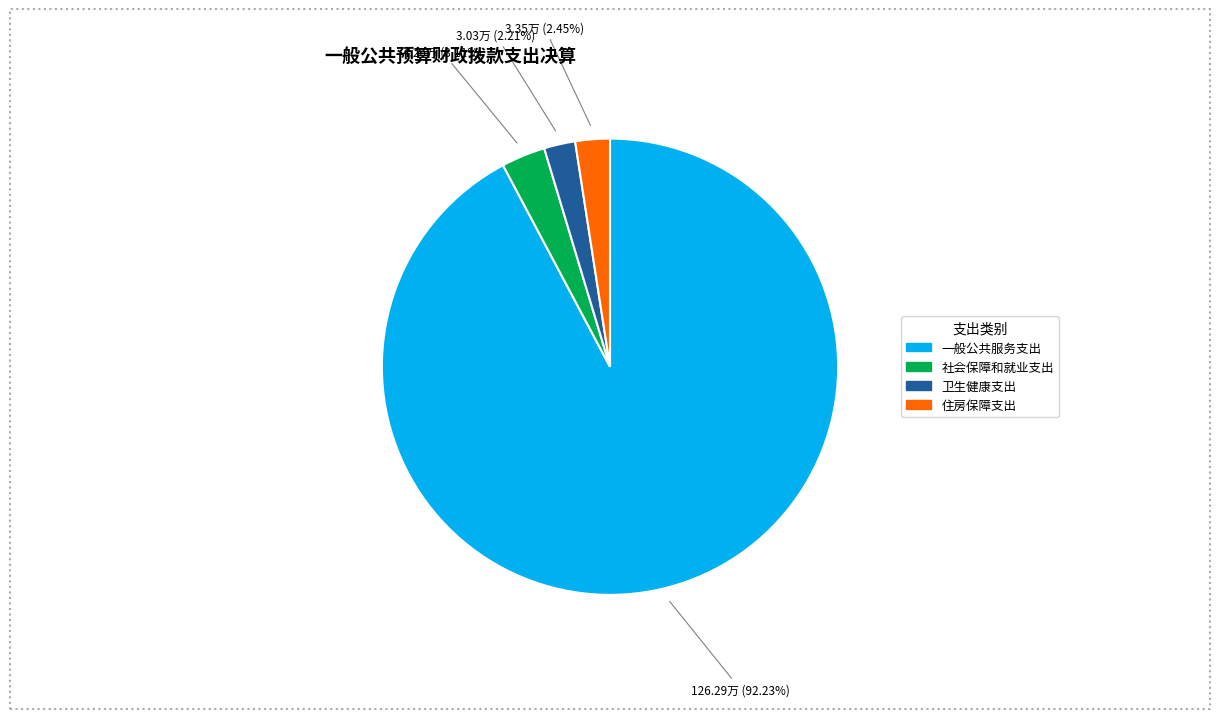

Does 卫生健康支出 represent more than half of the total?

No